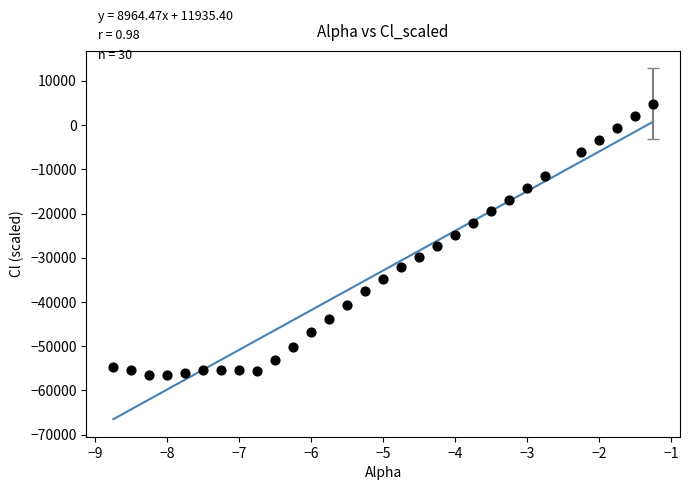

What is the range of Y values (max minus min)?

61400.0